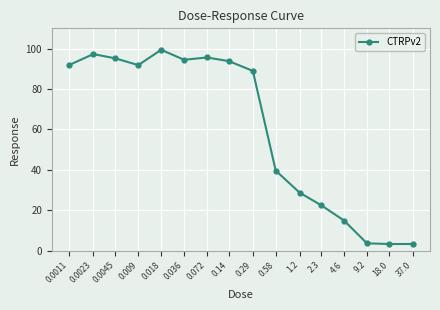

Read the value at 1.2.

28.6